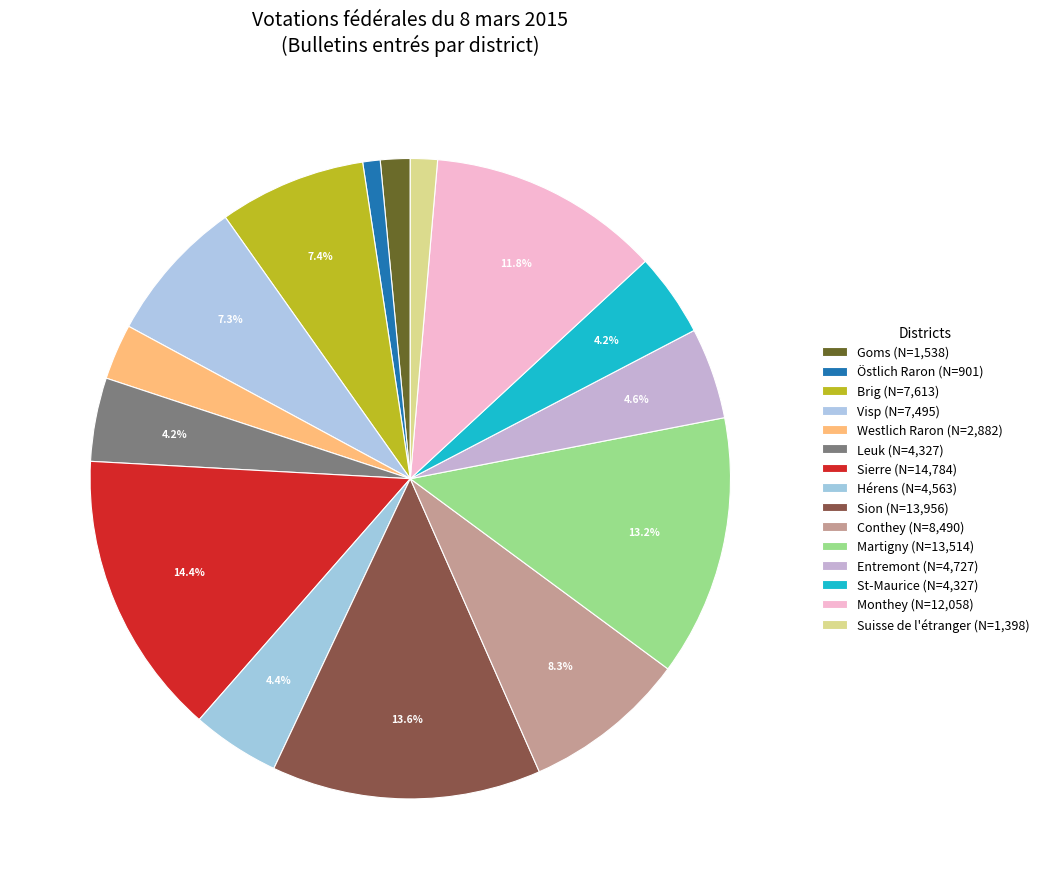

Count the number of slices in the pie.

15